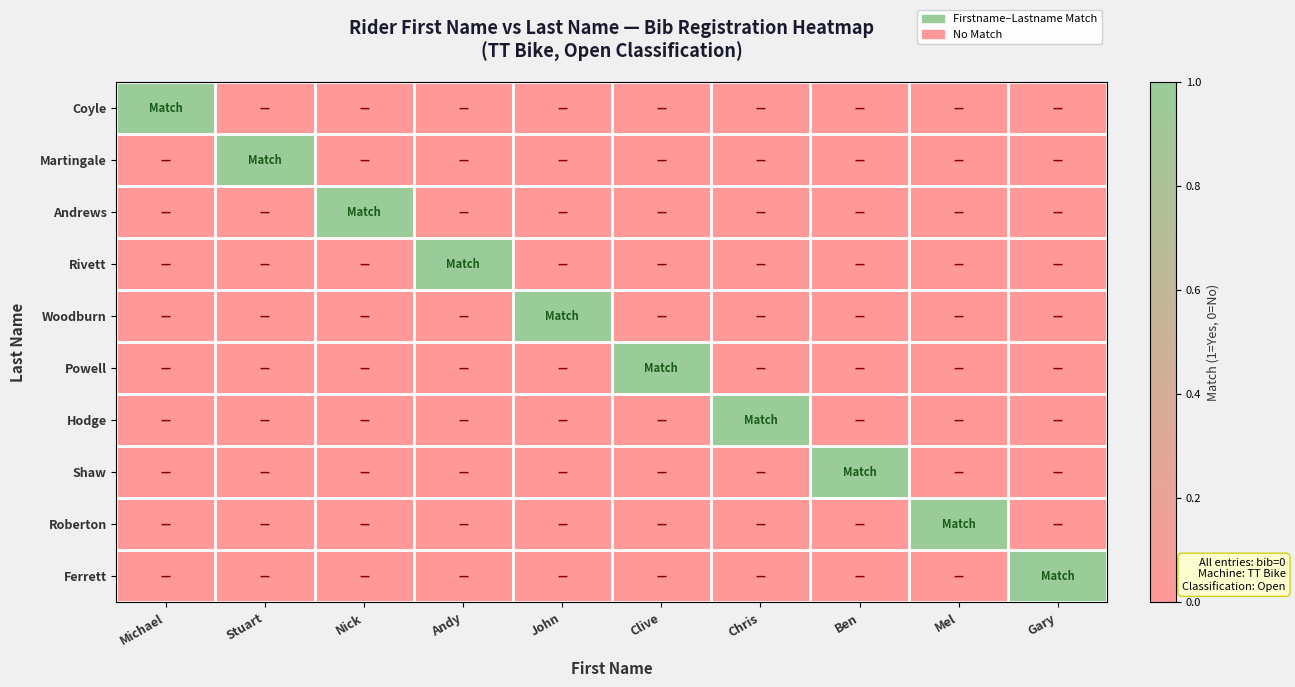

Between Chris and Nick, which is larger?

Chris